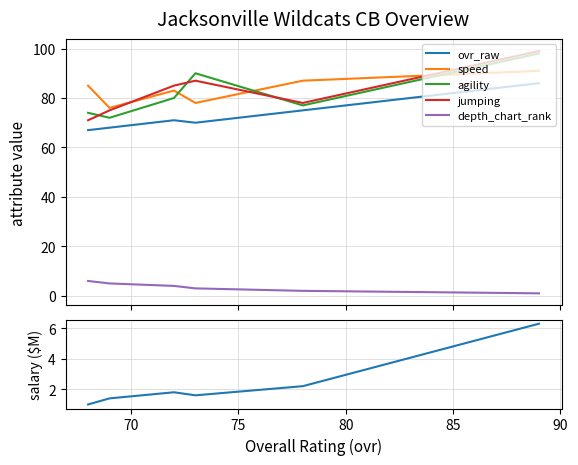

True or false: ovr_raw has a value of 29.3 at 75.

False